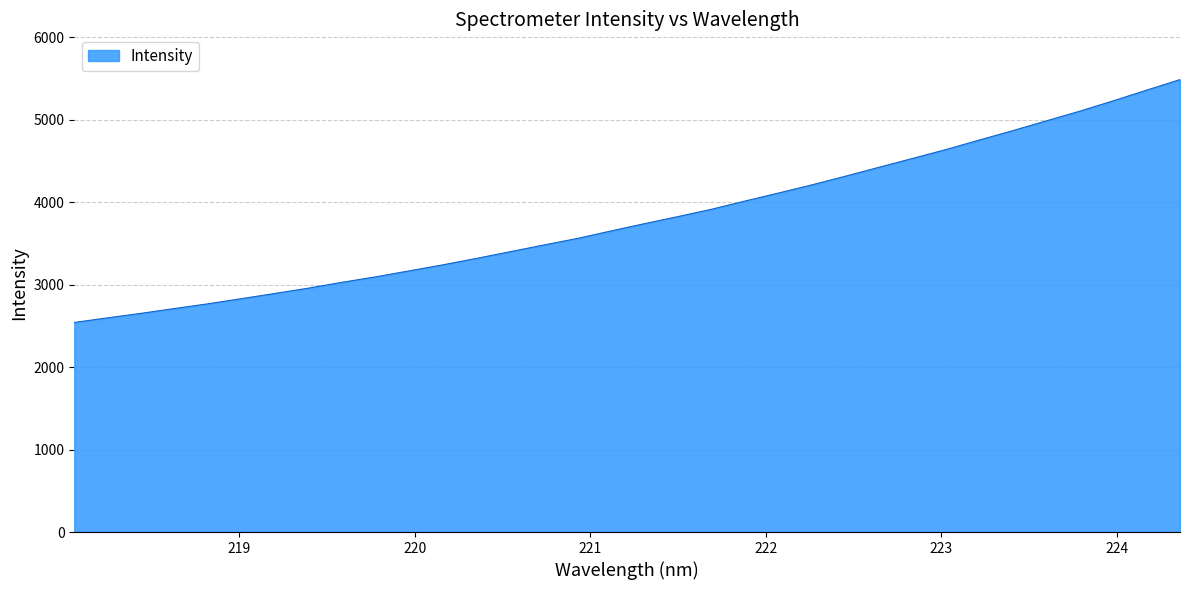

What is the smallest value displayed?

2541.7